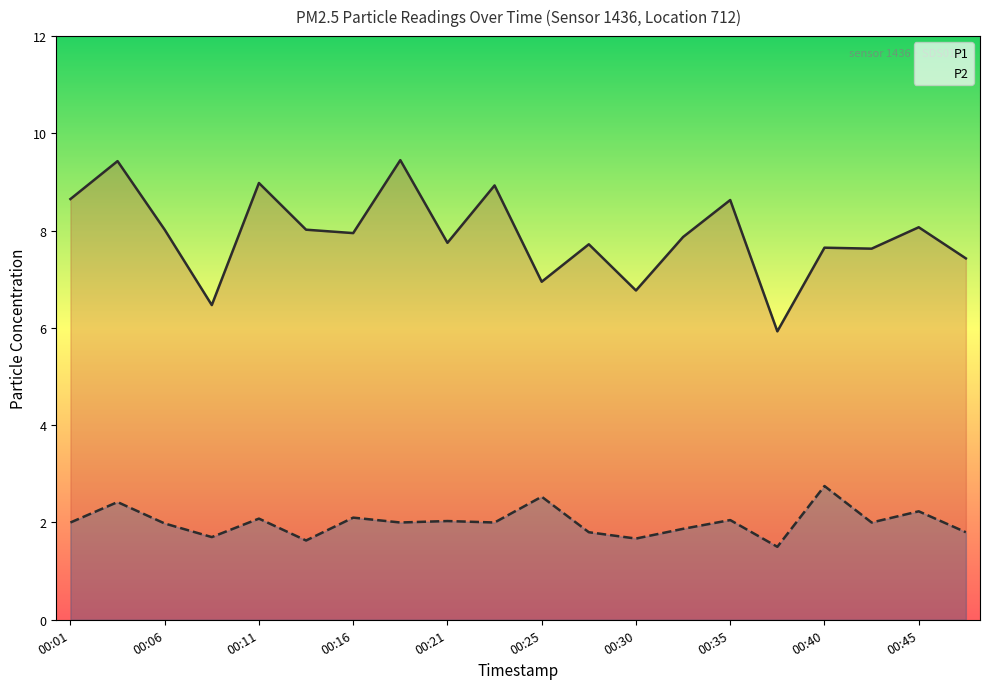

The value of P2 at 00:25 is 2.5. True or false?

True